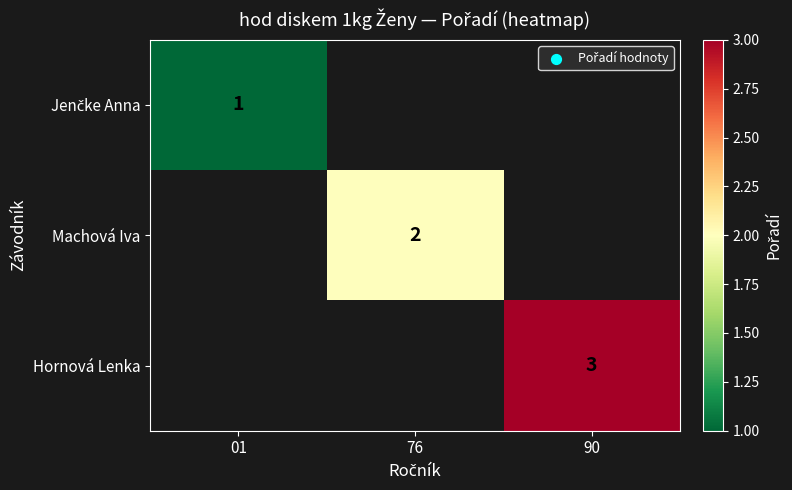

The value of Machová Iva at 76 is 1. True or false?

False